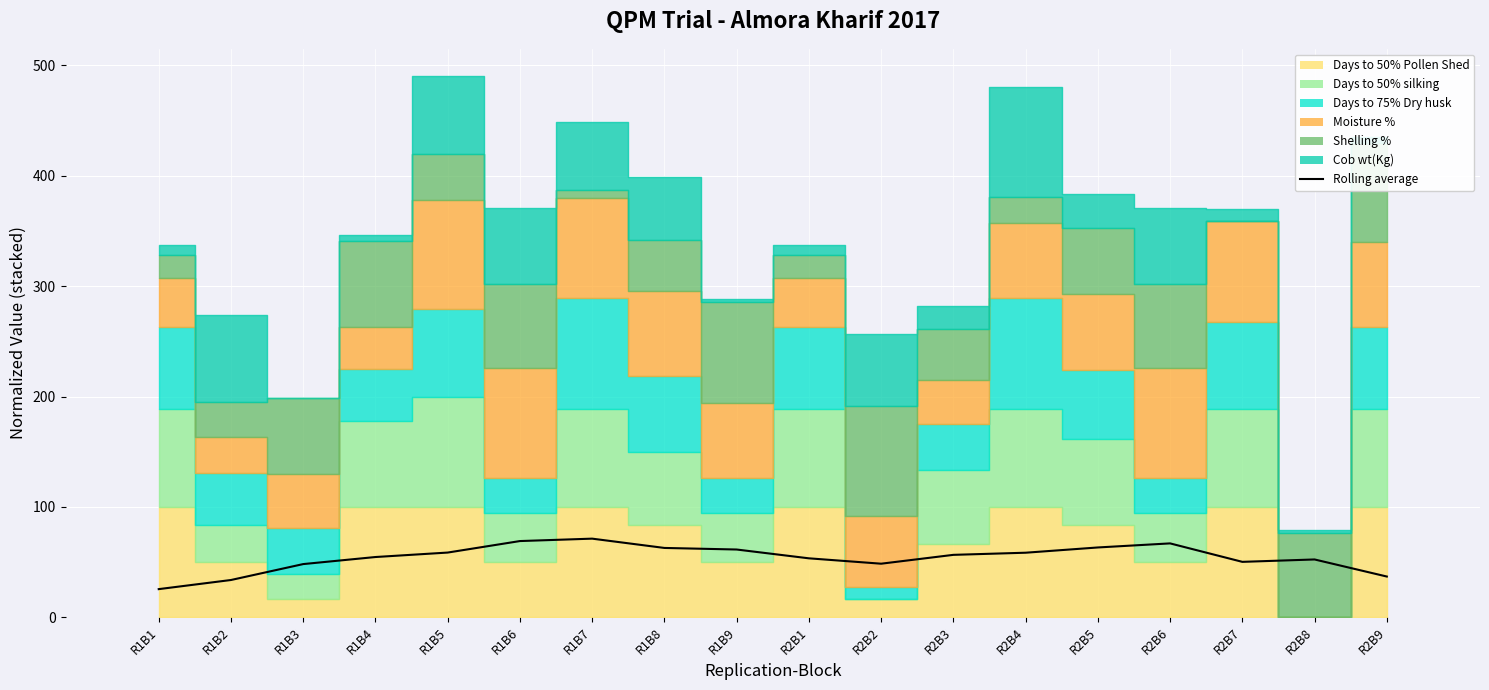

At which label is the value closest to 48?

R1B3